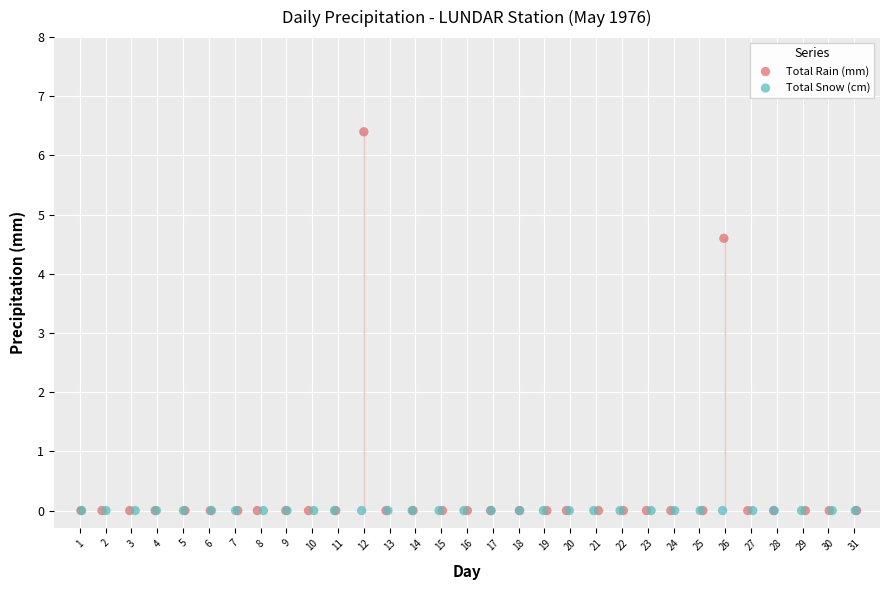

Which series contains the highest Y value?

Total Rain (mm)